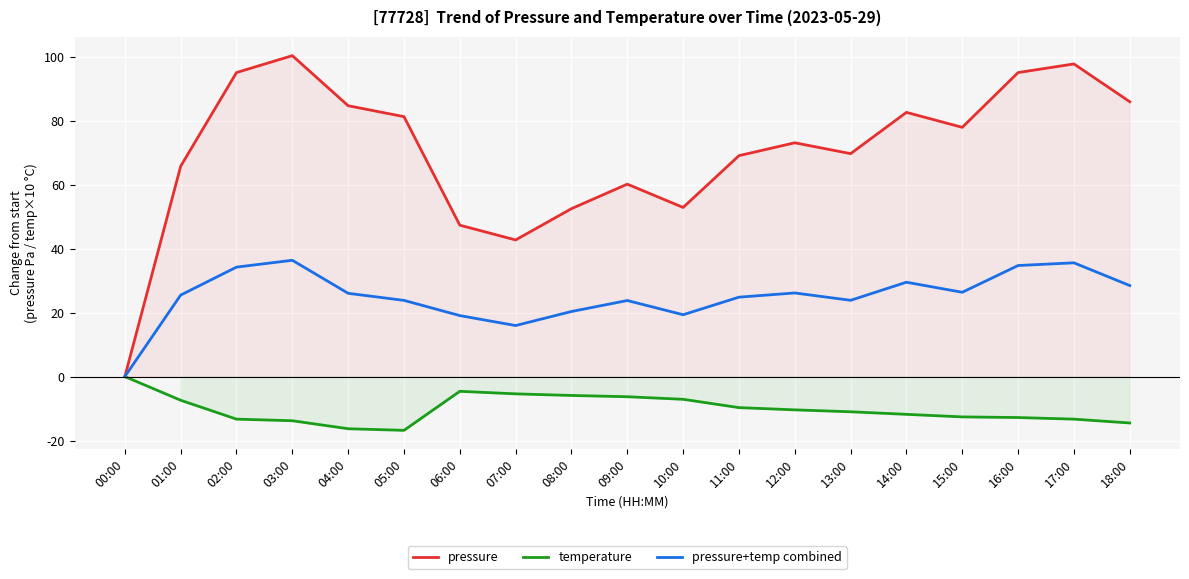

Rank the series by their maximum value, from lowest to highest.

temperature, pressure+temp combined, pressure